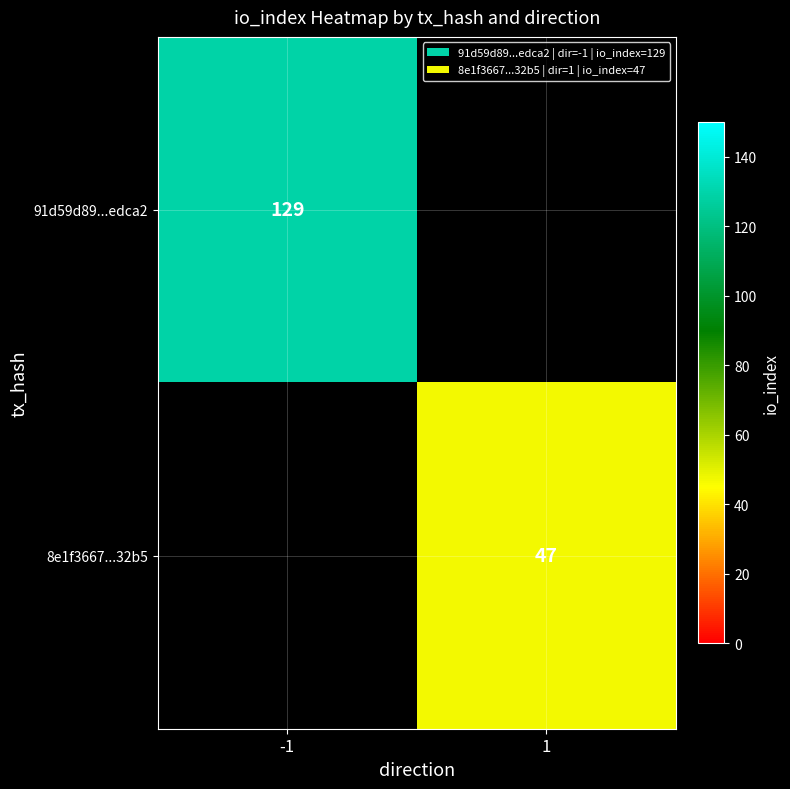

Is the value of 8e1f3667...32b5 at 1 greater than the value of 91d59d89...edca2 at -1?

No